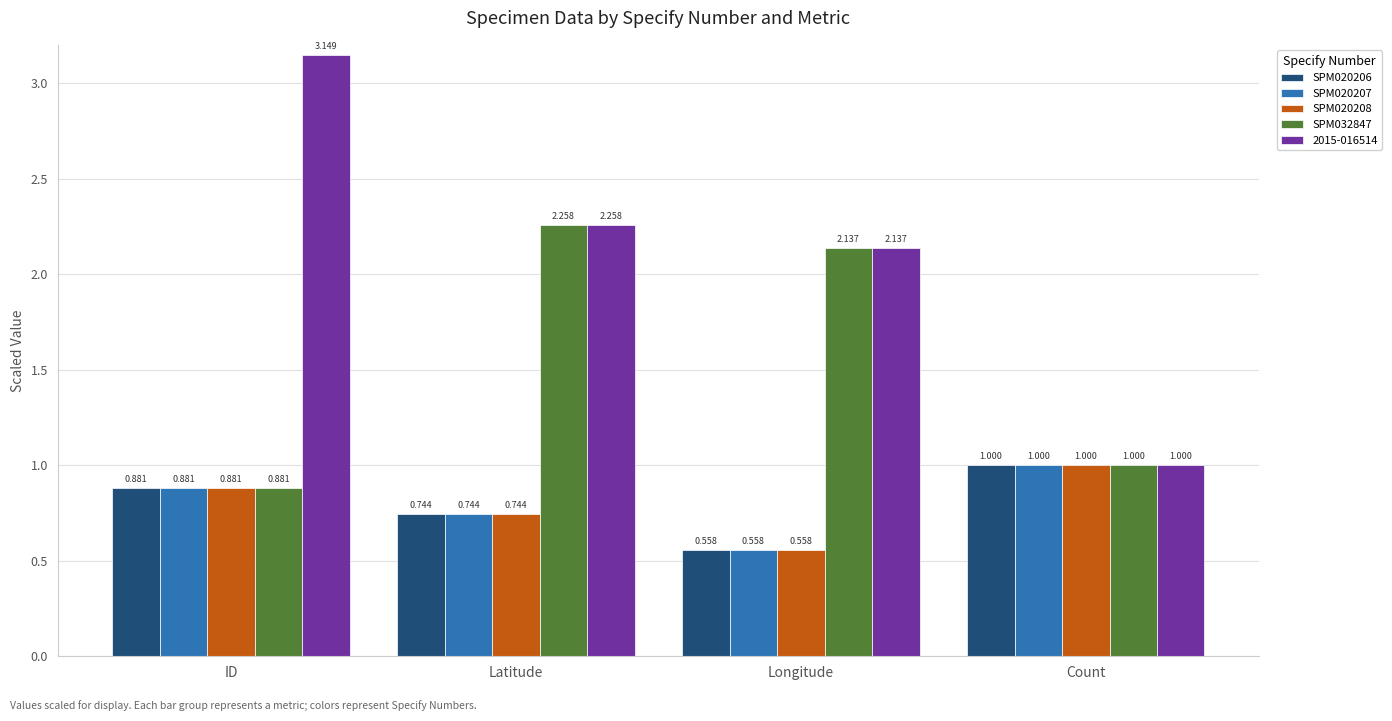

Rank the categories by SPM020207 value from highest to lowest.

Count, ID, Latitude, Longitude